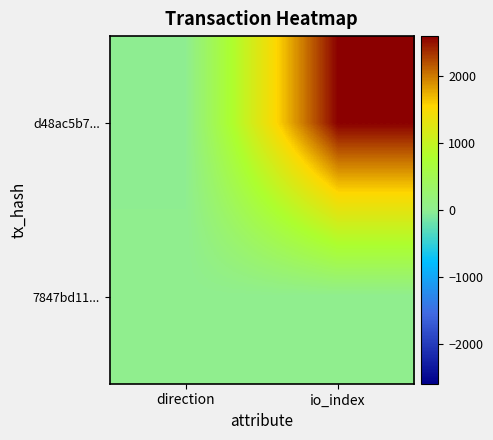

Rank the series by their maximum value, from highest to lowest.

d48ac5b7..., 7847bd11...